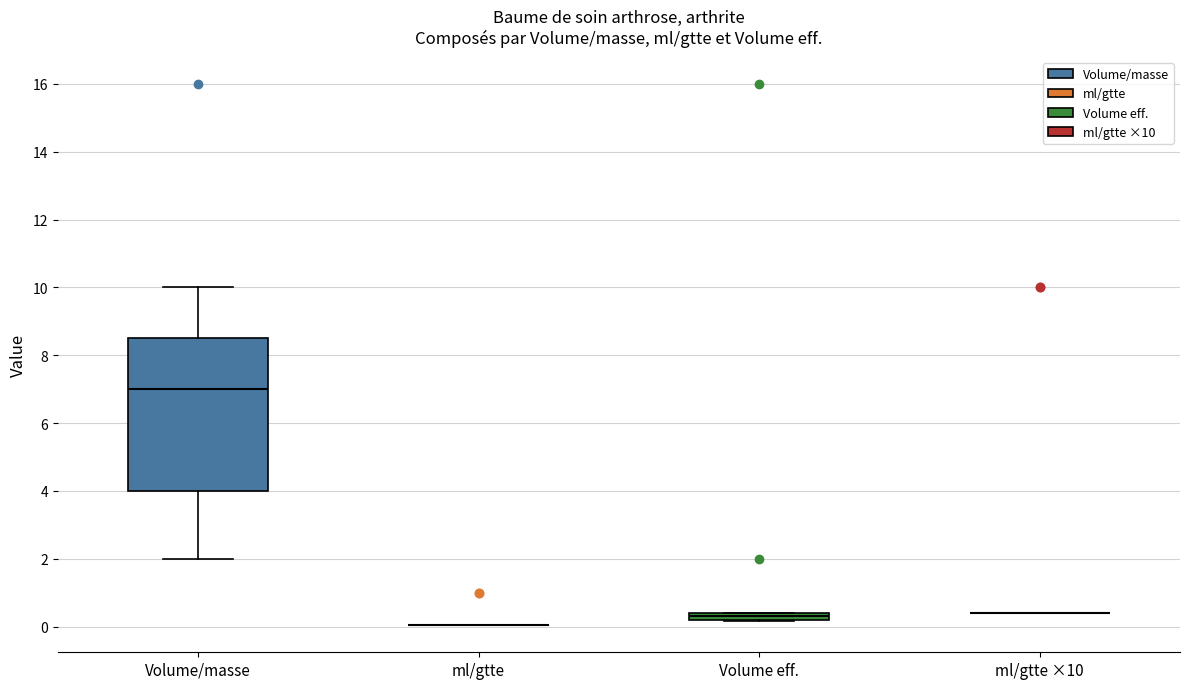

Comparing the boxes themselves (not the whiskers), which one is the tallest?

Volume/masse